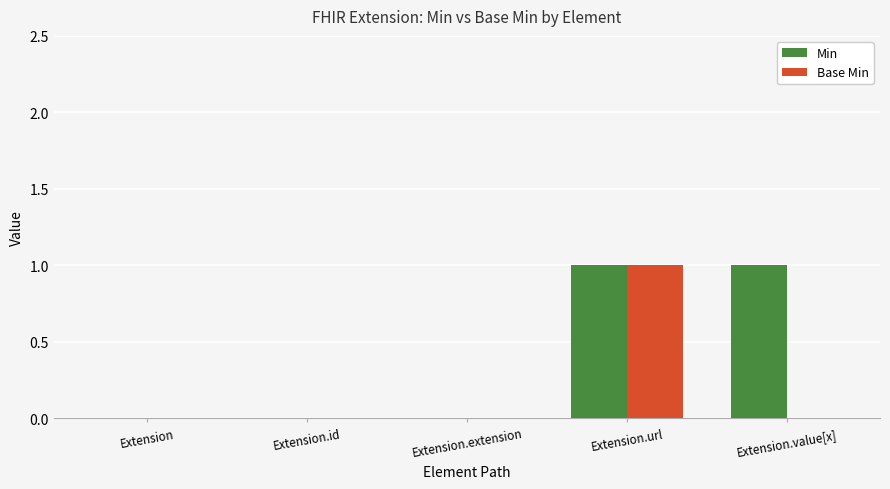

Reading left to right, extract all data points from this chart.

Min: Extension=0	Extension.id=0	Extension.extension=0	Extension.url=1	Extension.value[x]=1
Base Min: Extension=0	Extension.id=0	Extension.extension=0	Extension.url=1	Extension.value[x]=0